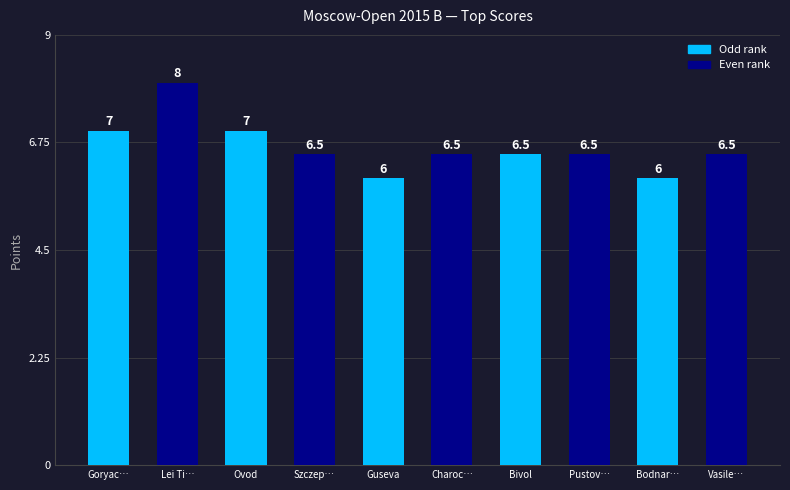

Count the values in the range 6 to 7.

9